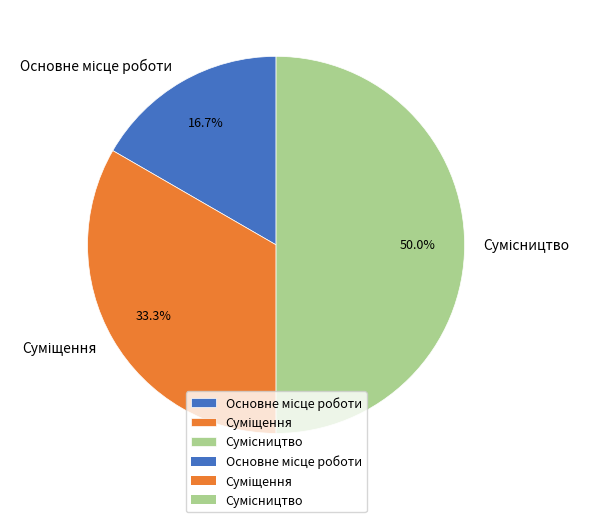

Which slice is the smallest?

Основне місце роботи